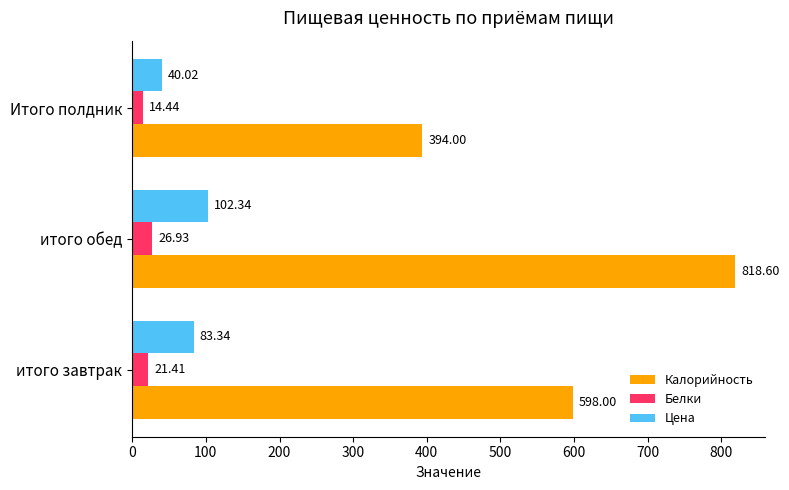

Which label corresponds to the smallest value in the chart?

Итого полдник